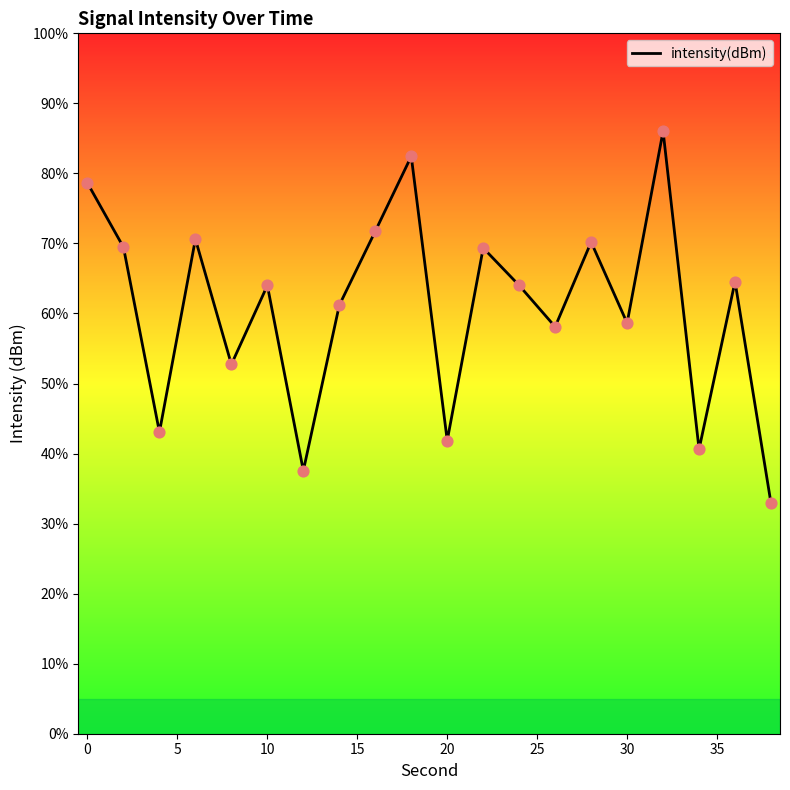

What is the change in value from 30 to 35?

+4.8